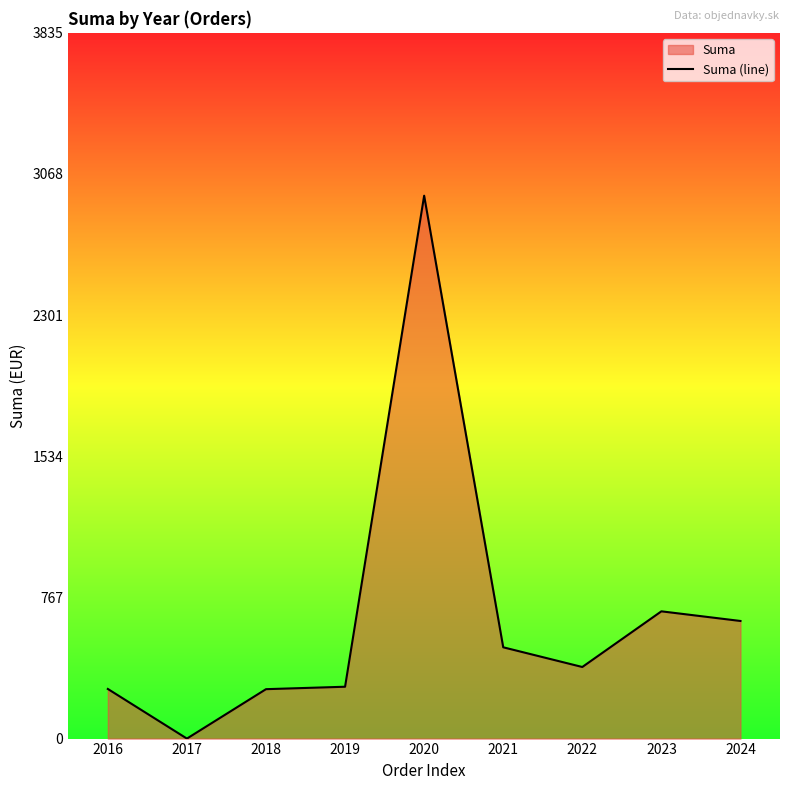

Where is the first local maximum?

2020